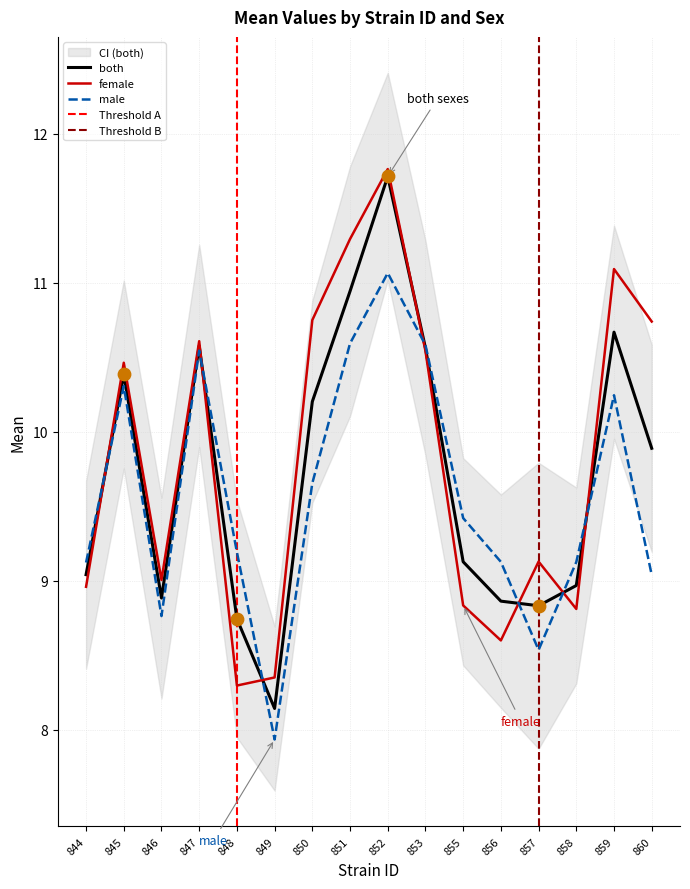

Which series contains the highest Y value?

female